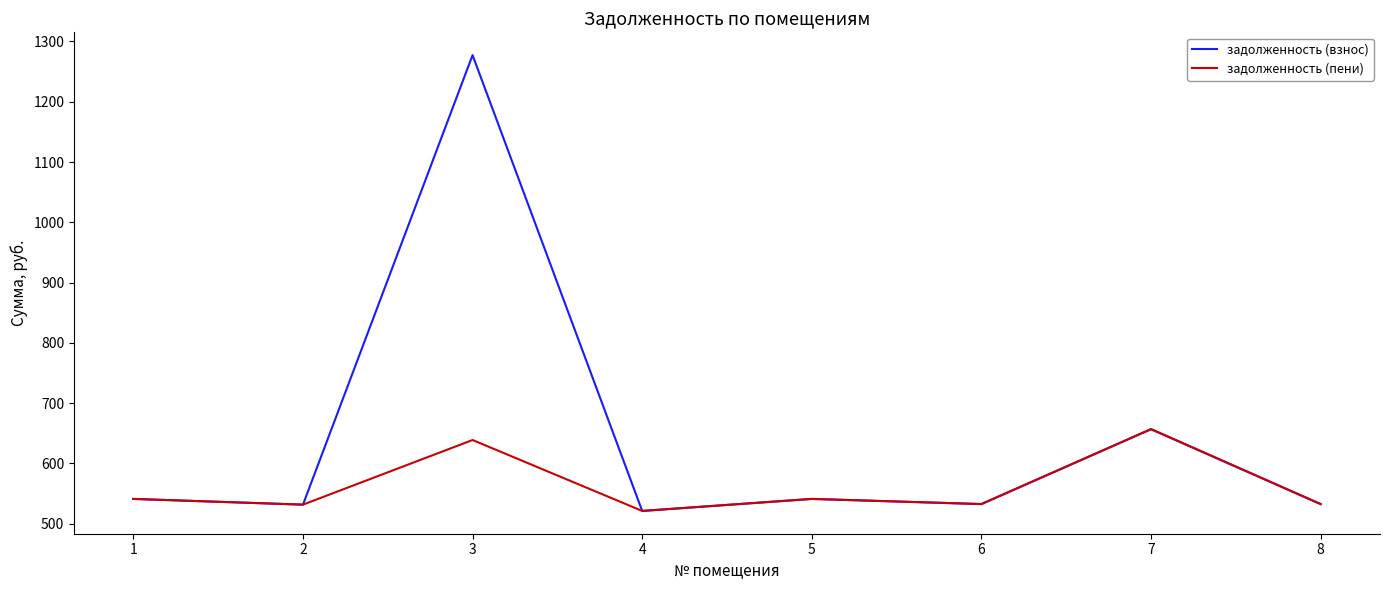

At which category is the sum across all series the highest?

3